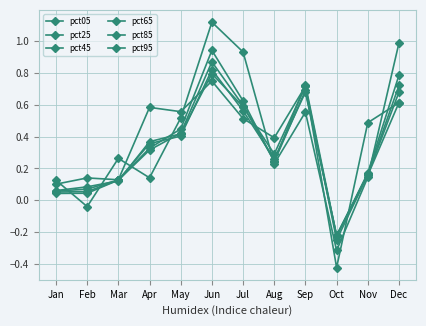

What is the spread (max minus min) of values at Dec?

0.4